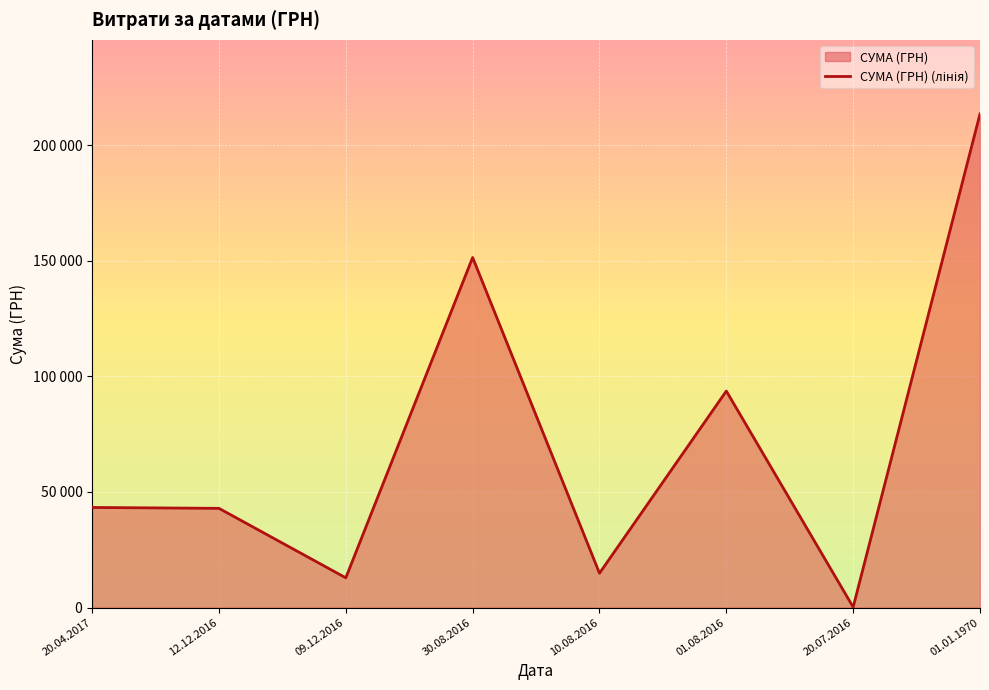

What is the change in value from 01.08.2016 to 20.07.2016?

-93443.5